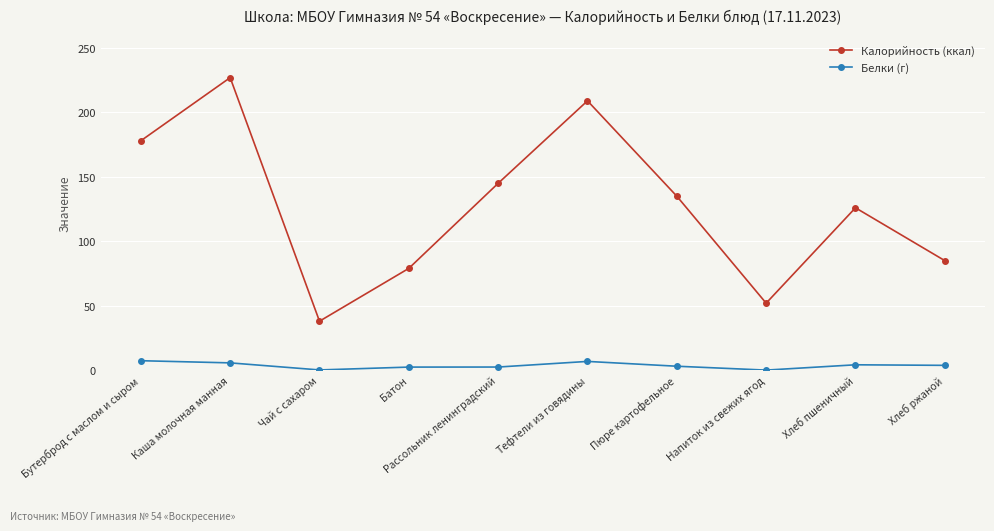

True or false: Белки (г) has a value of 3.1 at Пюре картофельное.

True